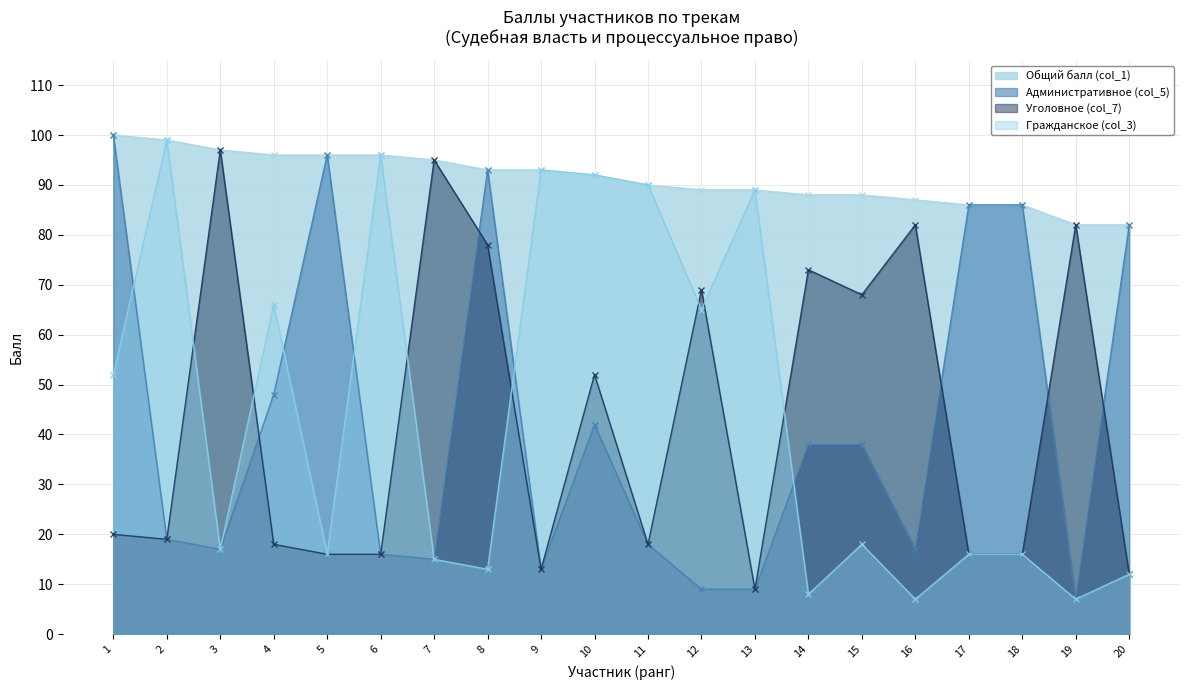

What is the value of the Гражданское (col_3) point at the 13th from the left?

89